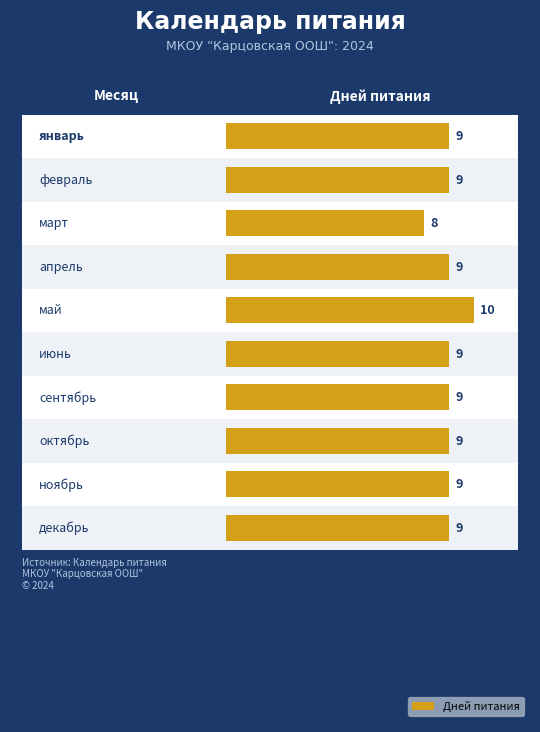

Which category has the lowest value across all series?

март